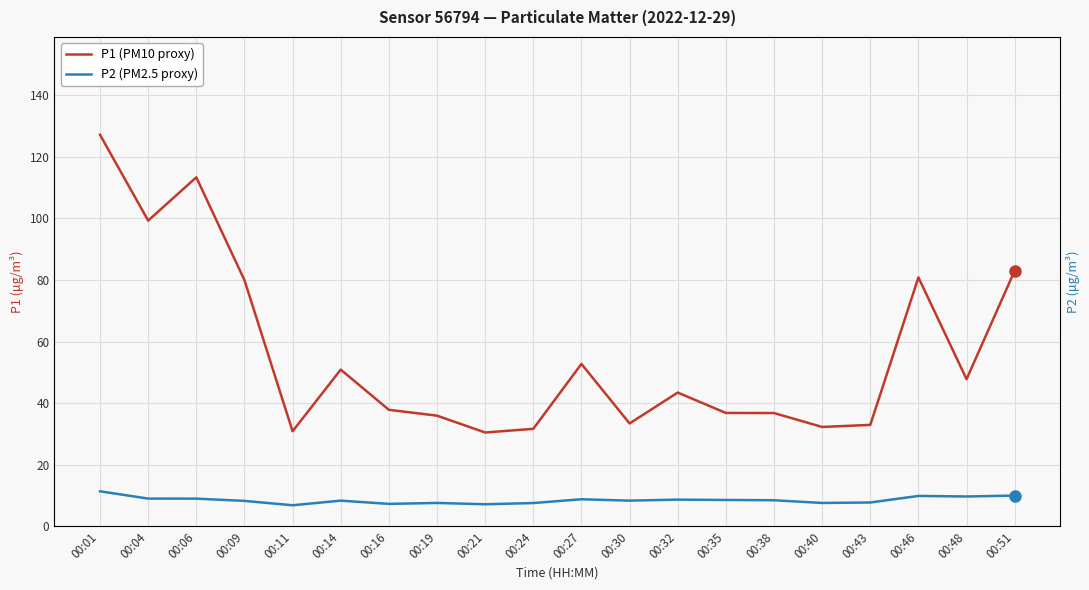

How many lines are shown in the chart?

2